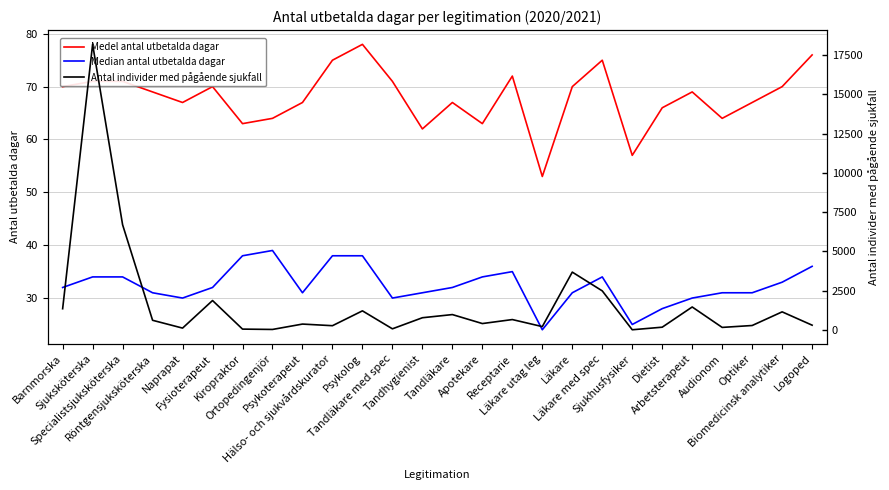

Reading left to right, what are all the values shown in this chart?

Medel antal utbetalda dagar: Barnmorska=70	Sjuksköterska=71	Specialistsjuksköterska=71	Röntgensjuksköterska=69	Naprapat=67	Fysioterapeut=70	Kiropraktor=63	Ortopedingenjör=64	Psykoterapeut=67	Hälso- och sjukvårdskurator=75	Psykolog=78	Tandläkare med spec=71	Tandhygienist=62	Tandläkare=67	Apotekare=63	Receptarie=72	Läkare utag leg=53	Läkare=70	Läkare med spec=75	Sjukhusfysiker=57	Dietist=66	Arbetsterapeut=69	Audionom=64	Optiker=67	Biomedicinsk analytiker=70	Logoped=76
Median antal utbetalda dagar: Barnmorska=32	Sjuksköterska=34	Specialistsjuksköterska=34	Röntgensjuksköterska=31	Naprapat=30	Fysioterapeut=32	Kiropraktor=38	Ortopedingenjör=39	Psykoterapeut=31	Hälso- och sjukvårdskurator=38	Psykolog=38	Tandläkare med spec=30	Tandhygienist=31	Tandläkare=32	Apotekare=34	Receptarie=35	Läkare utag leg=24	Läkare=31	Läkare med spec=34	Sjukhusfysiker=25	Dietist=28	Arbetsterapeut=30	Audionom=31	Optiker=31	Biomedicinsk analytiker=33	Logoped=36
Antal individer med pågående sjukfall: Barnmorska=1361	Sjuksköterska=18172	Specialistsjuksköterska=6700	Röntgensjuksköterska=626	Naprapat=129	Fysioterapeut=1883	Kiropraktor=65	Ortopedingenjör=43	Psykoterapeut=385	Hälso- och sjukvårdskurator=282	Psykolog=1226	Tandläkare med spec=83	Tandhygienist=788	Tandläkare=989	Apotekare=418	Receptarie=672	Läkare utag leg=225	Läkare=3689	Läkare med spec=2495	Sjukhusfysiker=23	Dietist=187	Arbetsterapeut=1472	Audionom=173	Optiker=294	Biomedicinsk analytiker=1162	Logoped=315